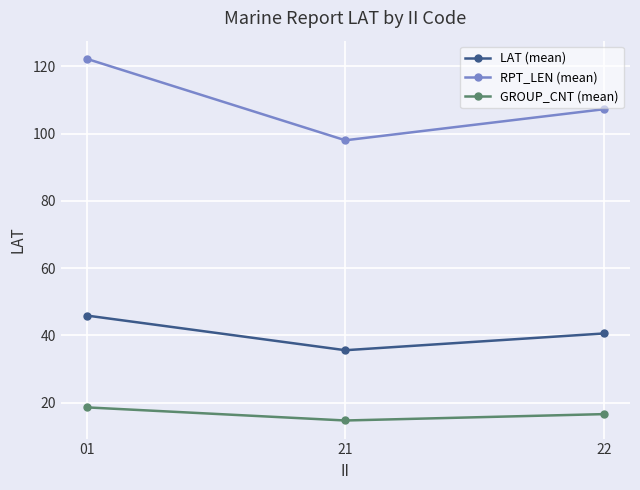

At which category is the sum across all series the highest?

01